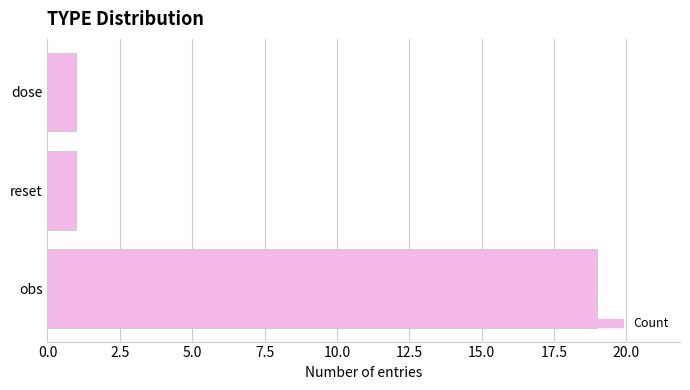

Reading top to bottom, transcribe all the data shown in this chart.

dose=1	reset=1	obs=19